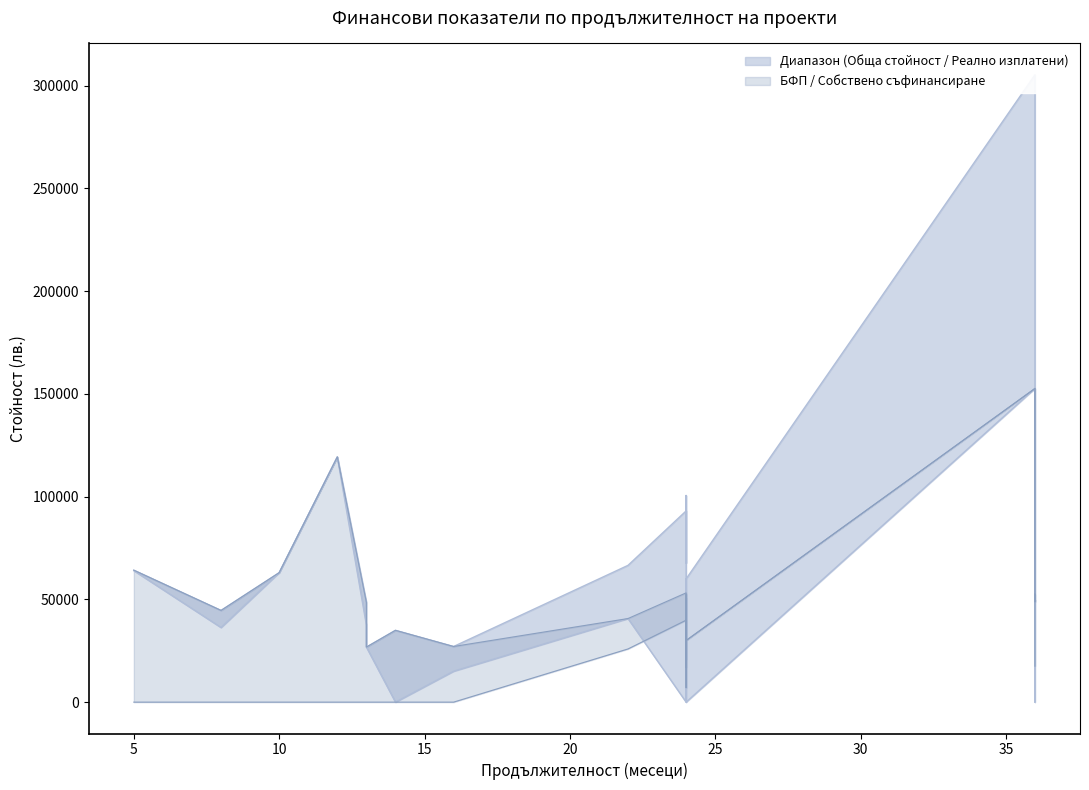

True or false: БФП and Обща стойност cross at least once.

False